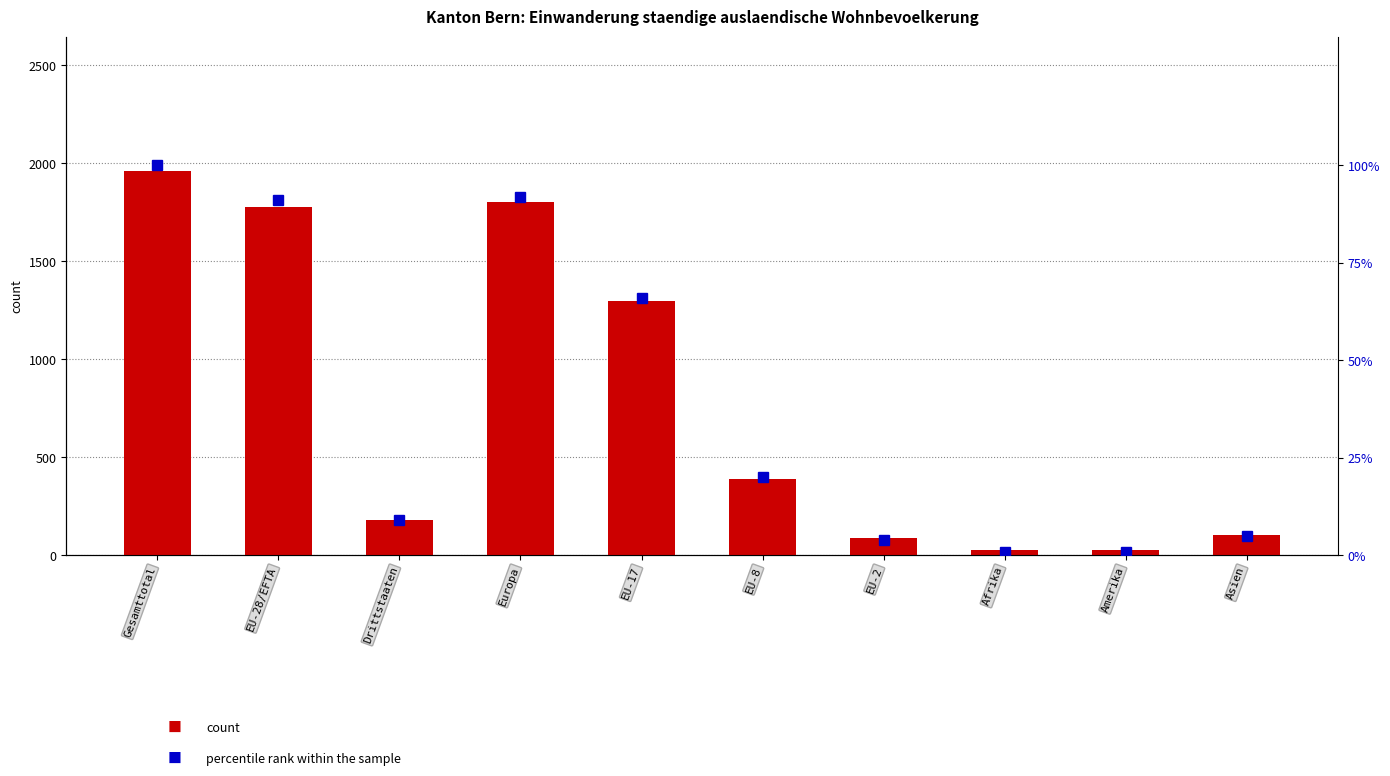

What is the sum of all percentile rank within the sample values?

389